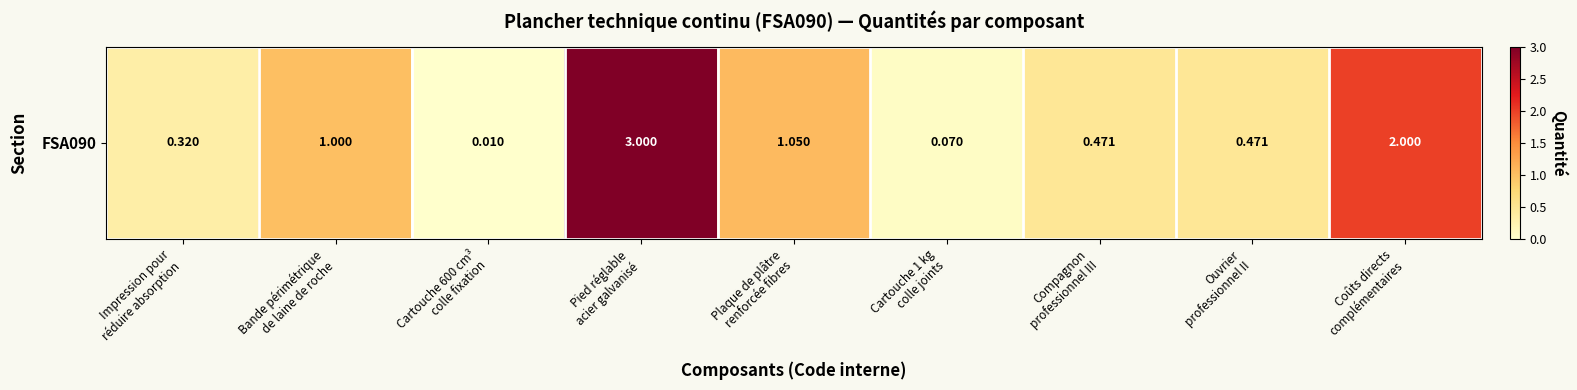

List the labels in order of value, largest first.

Pied réglable
acier galvanisé, Coûts directs
complémentaires, Plaque de plâtre
renforcée fibres, Bande périmétrique
de laine de roche, Compagnon
professionnel III, Ouvrier
professionnel II, Impression pour
réduire absorption, Cartouche 1 kg
colle joints, Cartouche 600 cm³
colle fixation